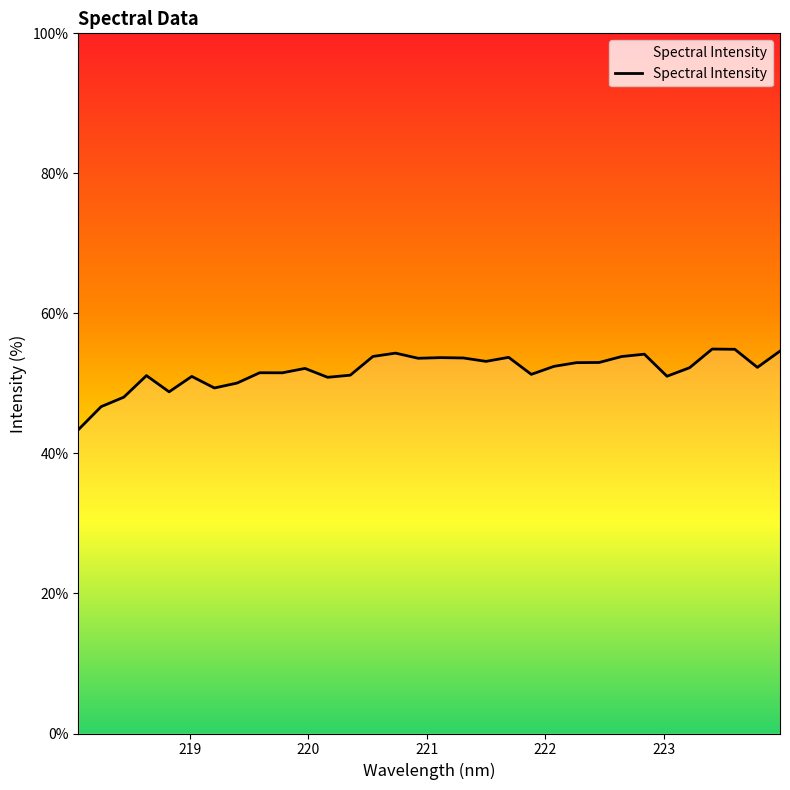

What is the sum of all values?

1659.3